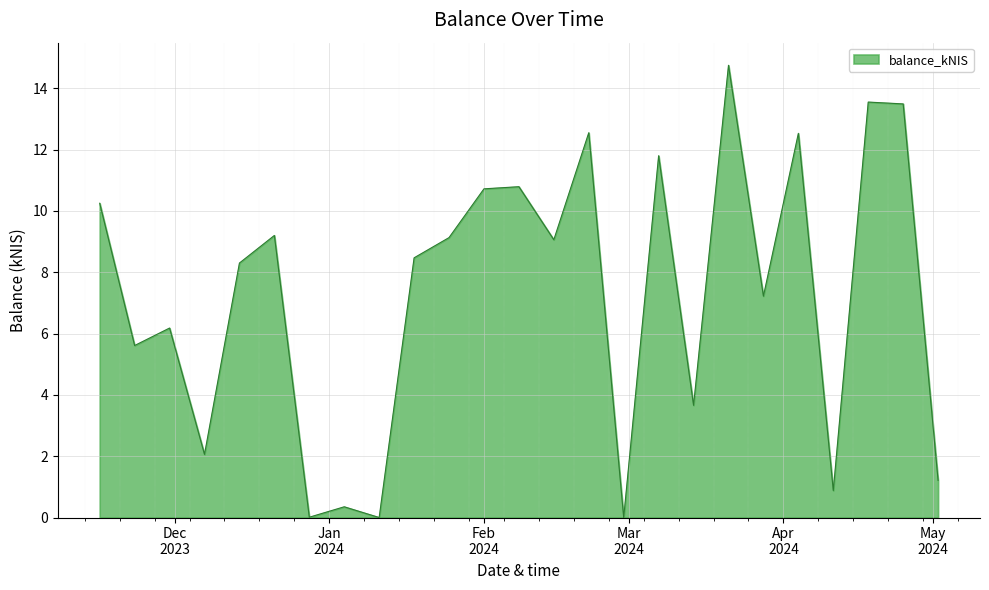

What is the greatest value displayed?

14.8